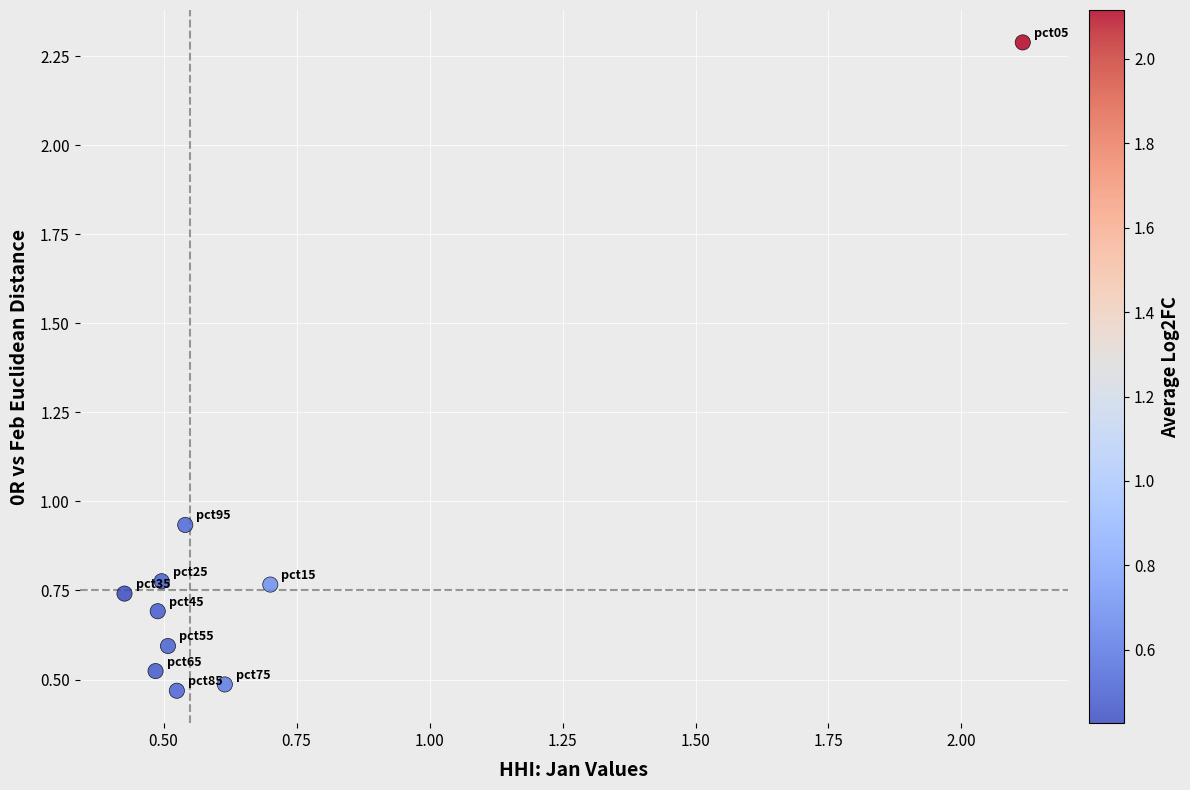

What is the range of X values (max minus min)?

1.7